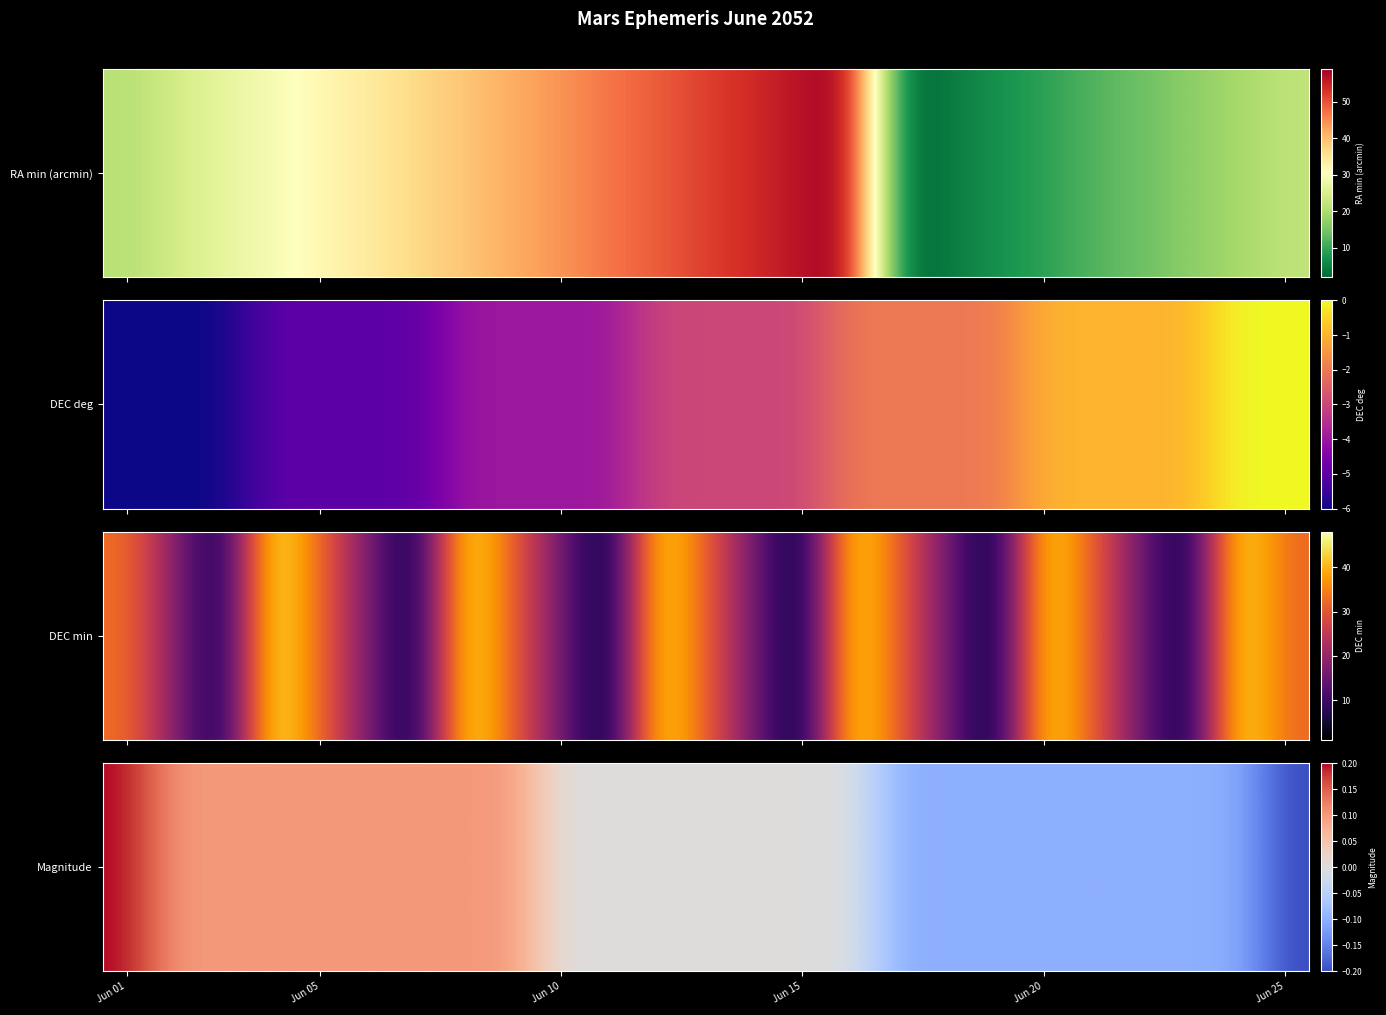

The value at Jun 10 is 0.2. True or false?

False